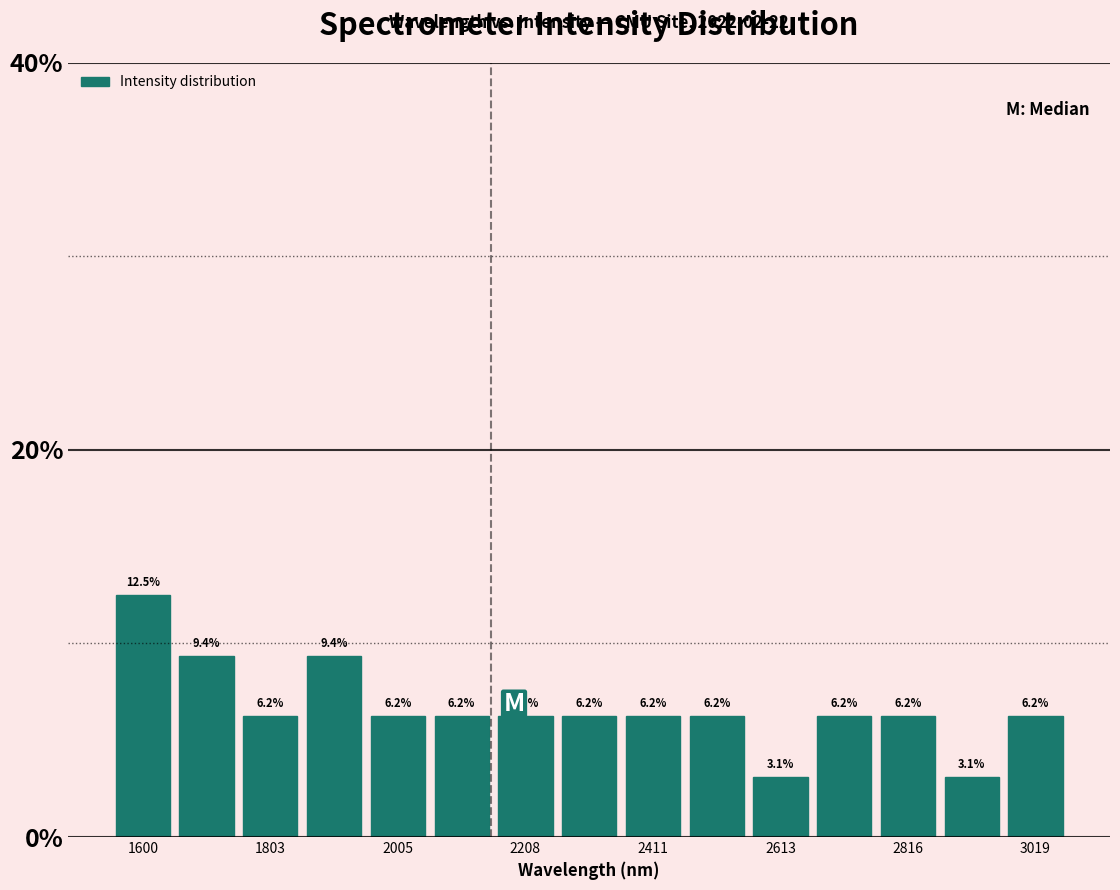

Around what value on the x-axis is the tallest bar? Give the approximate position of its centre, as read against the axis.

1600